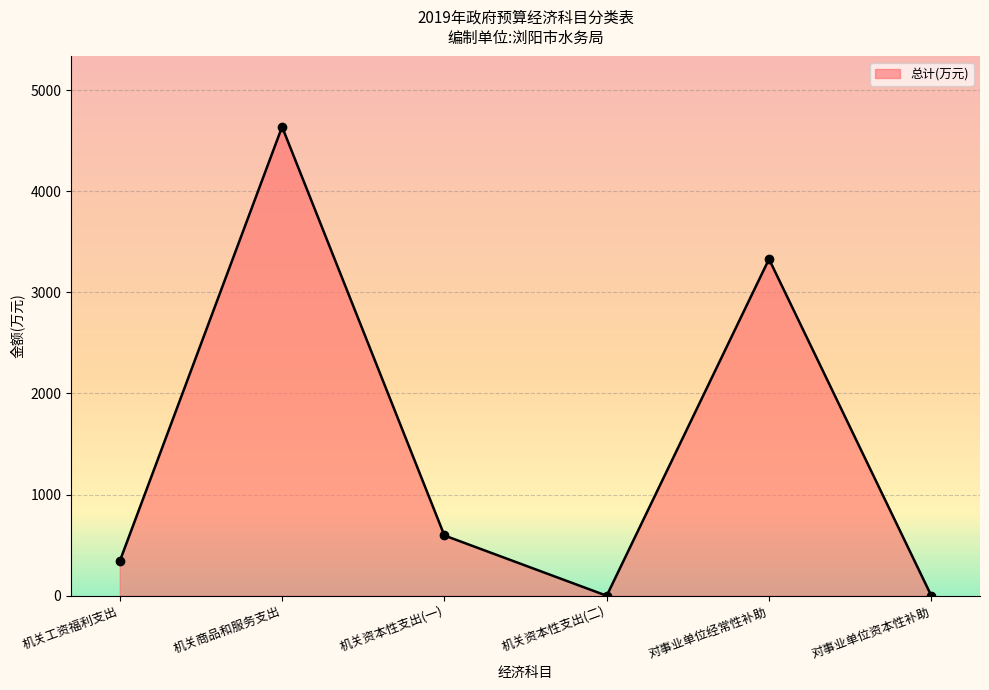

At which category does the chart reach its peak across all series?

机关商品和服务支出